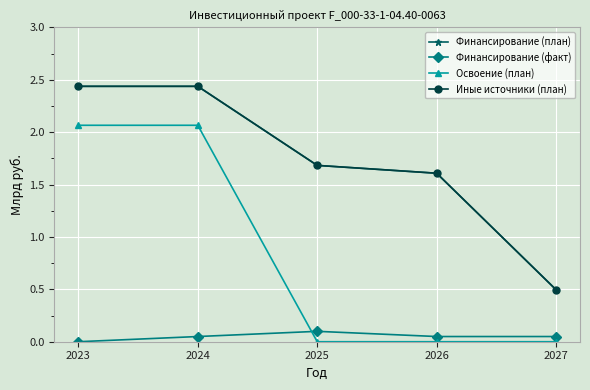

How many Финансирование (план) values are between 1 and 2?

2